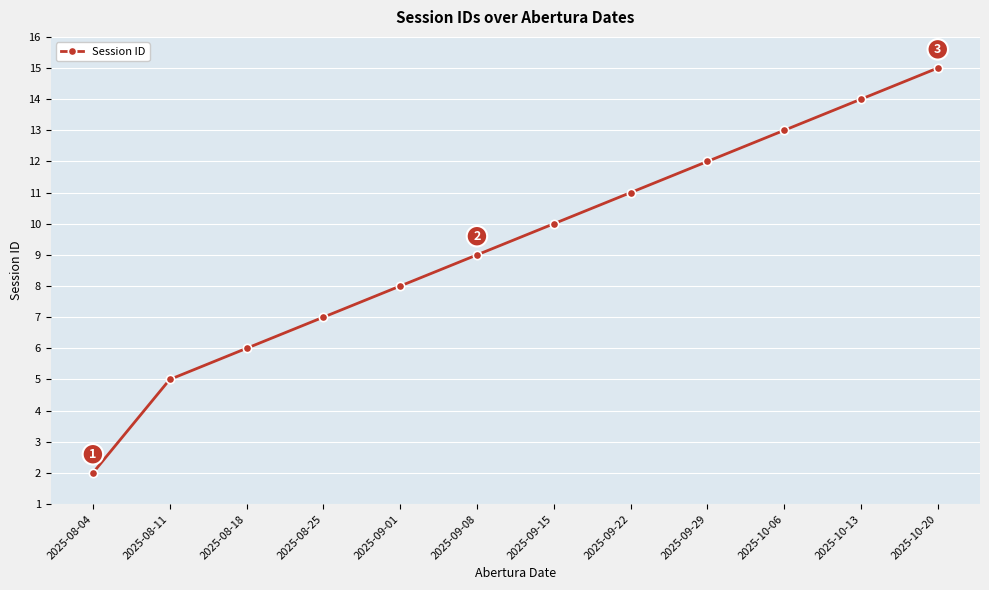

How many lines are shown in the chart?

1